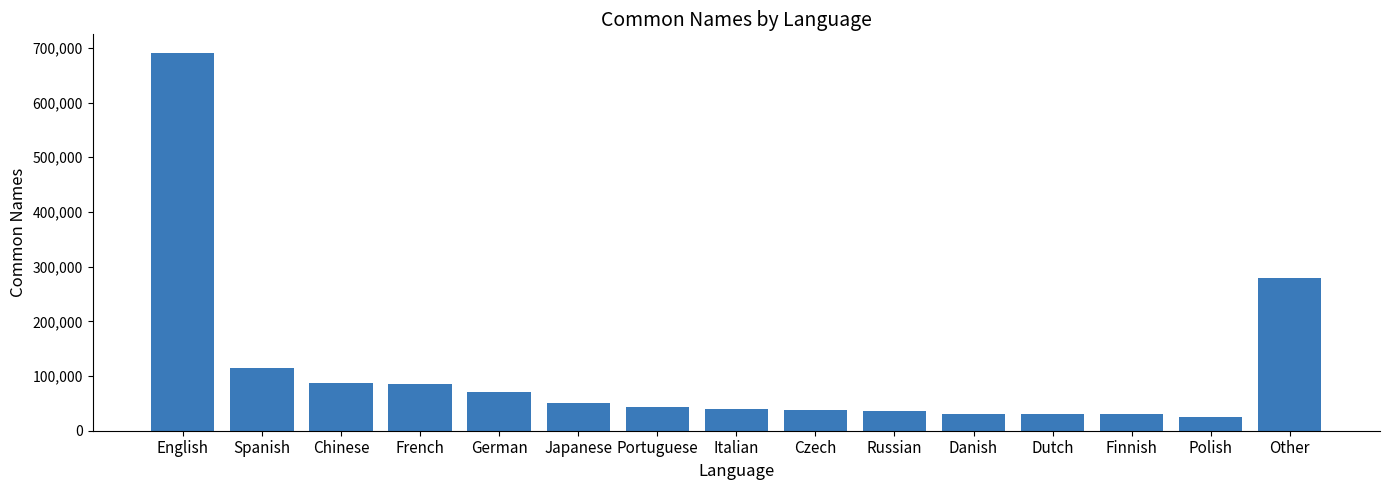

What is the value of the 14th bar from the left?

24918